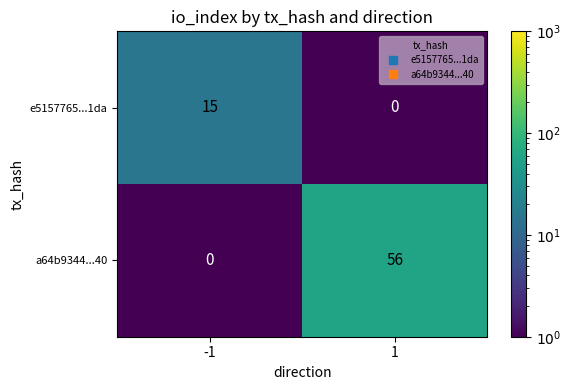

Reading left to right, list all the values displayed in this chart.

e5157765...1da: 15	0
a64b9344...40: 0	56